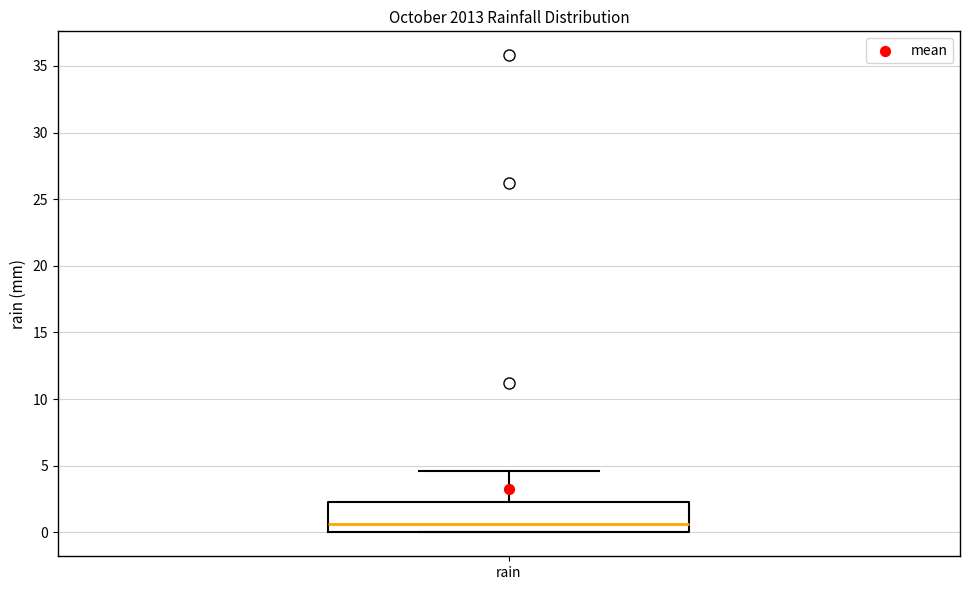

Transcribe this box plot: give where the median line is, the range the box spans, and where the two whiskers end, as read against the y-axis. The values are not printed on the chart, so give them approximately, as read against the axis.

median 0.5, box 0.0 to 2.5, whiskers 0.0 to 4.5